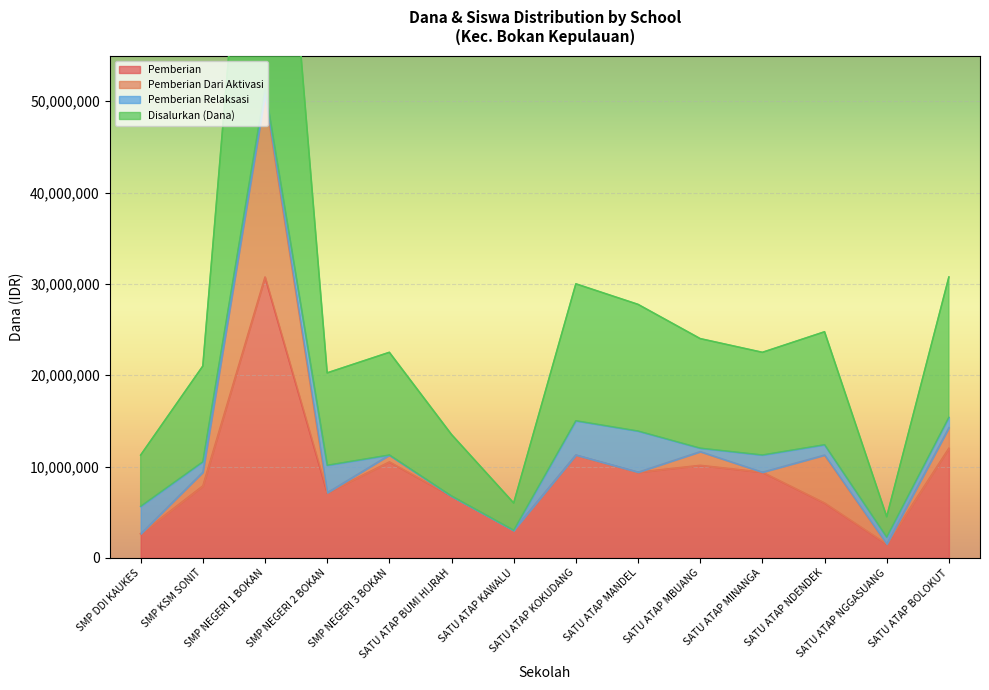

True or false: Disalurkan (Dana) and Pemberian intersect in this chart.

False